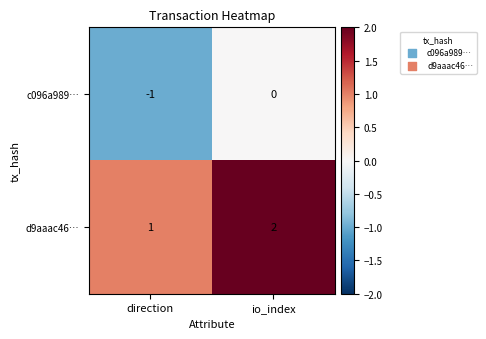

Reading left to right, what are all the values shown in this chart?

c096a989…: -1	0
d9aaac46…: 1	2